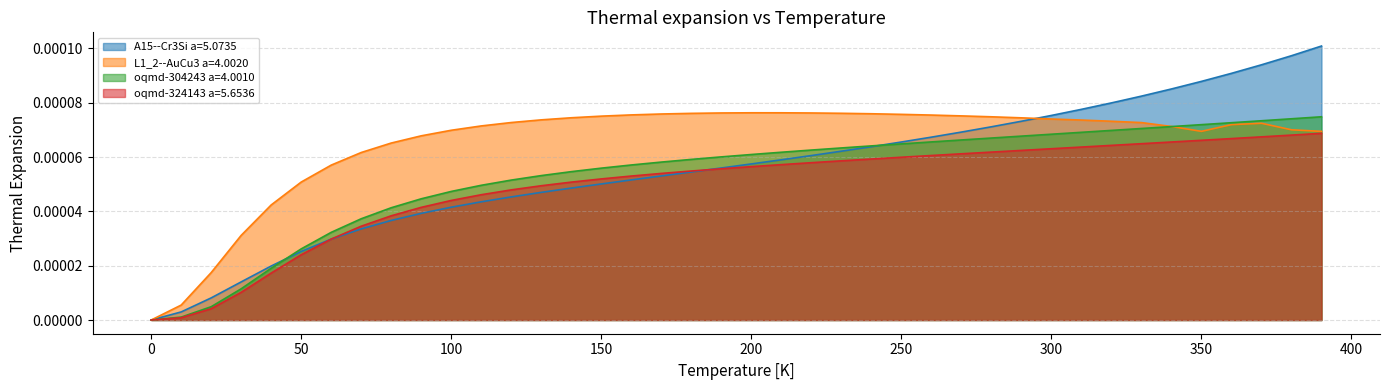

The value of oqmd-324143 a=5.6536 at 0 is 0.0. True or false?

True